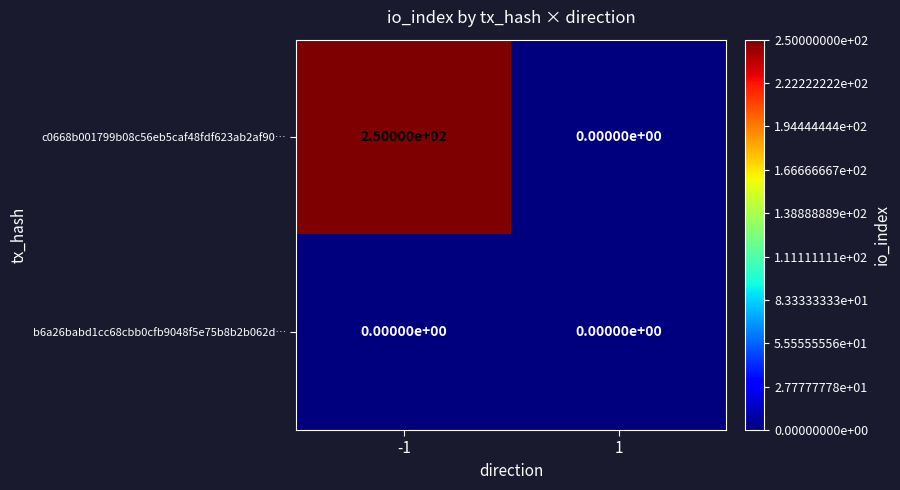

Reading left to right, list all the values displayed in this chart.

c0668b001799b08c56eb5caf48fdf623ab2af90…: 250	0
b6a26babd1cc68cbb0cfb9048f5e75b8b2b062d…: 0	0